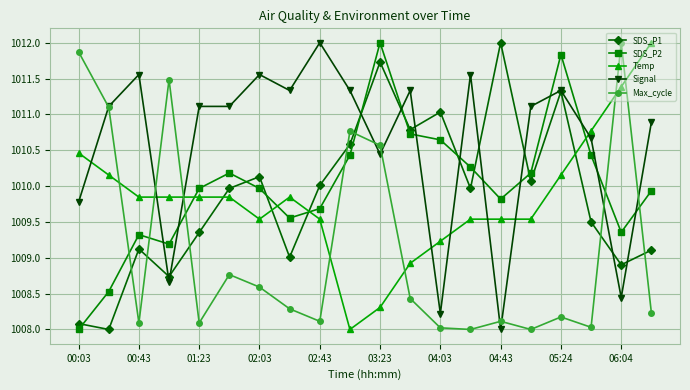

What is the maximum value shown in the chart?

1012.0